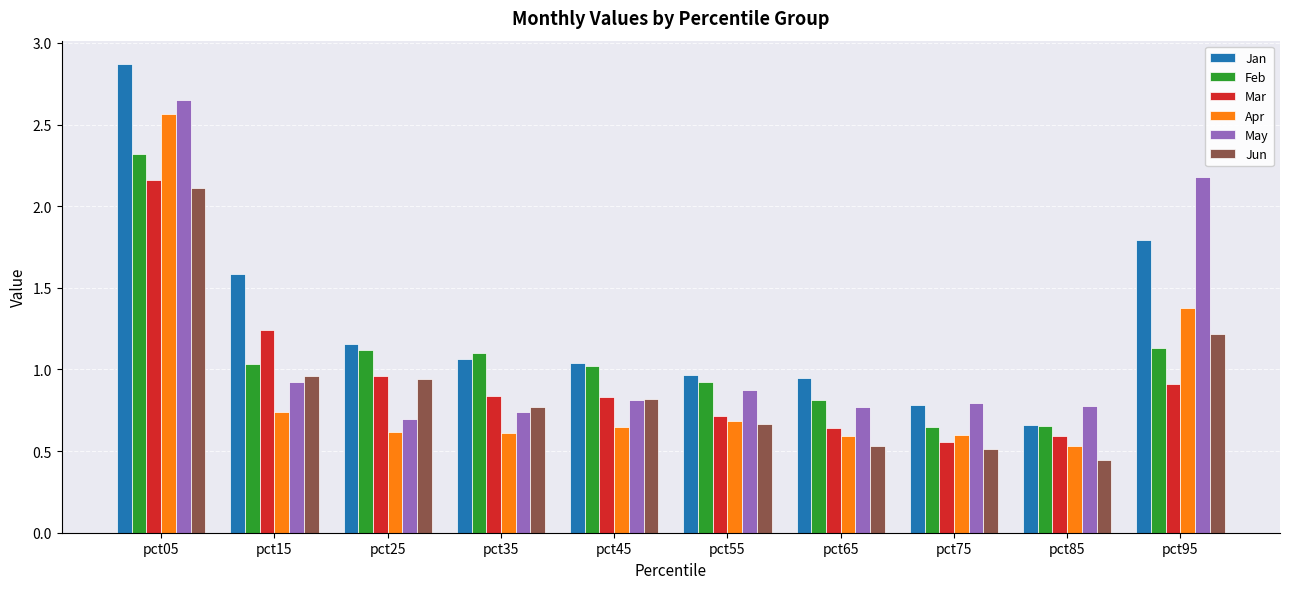

Count the number of categories in the chart.

10